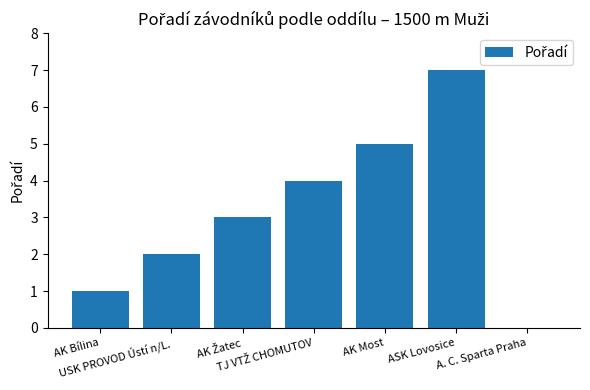

What is the sum of all values?

22